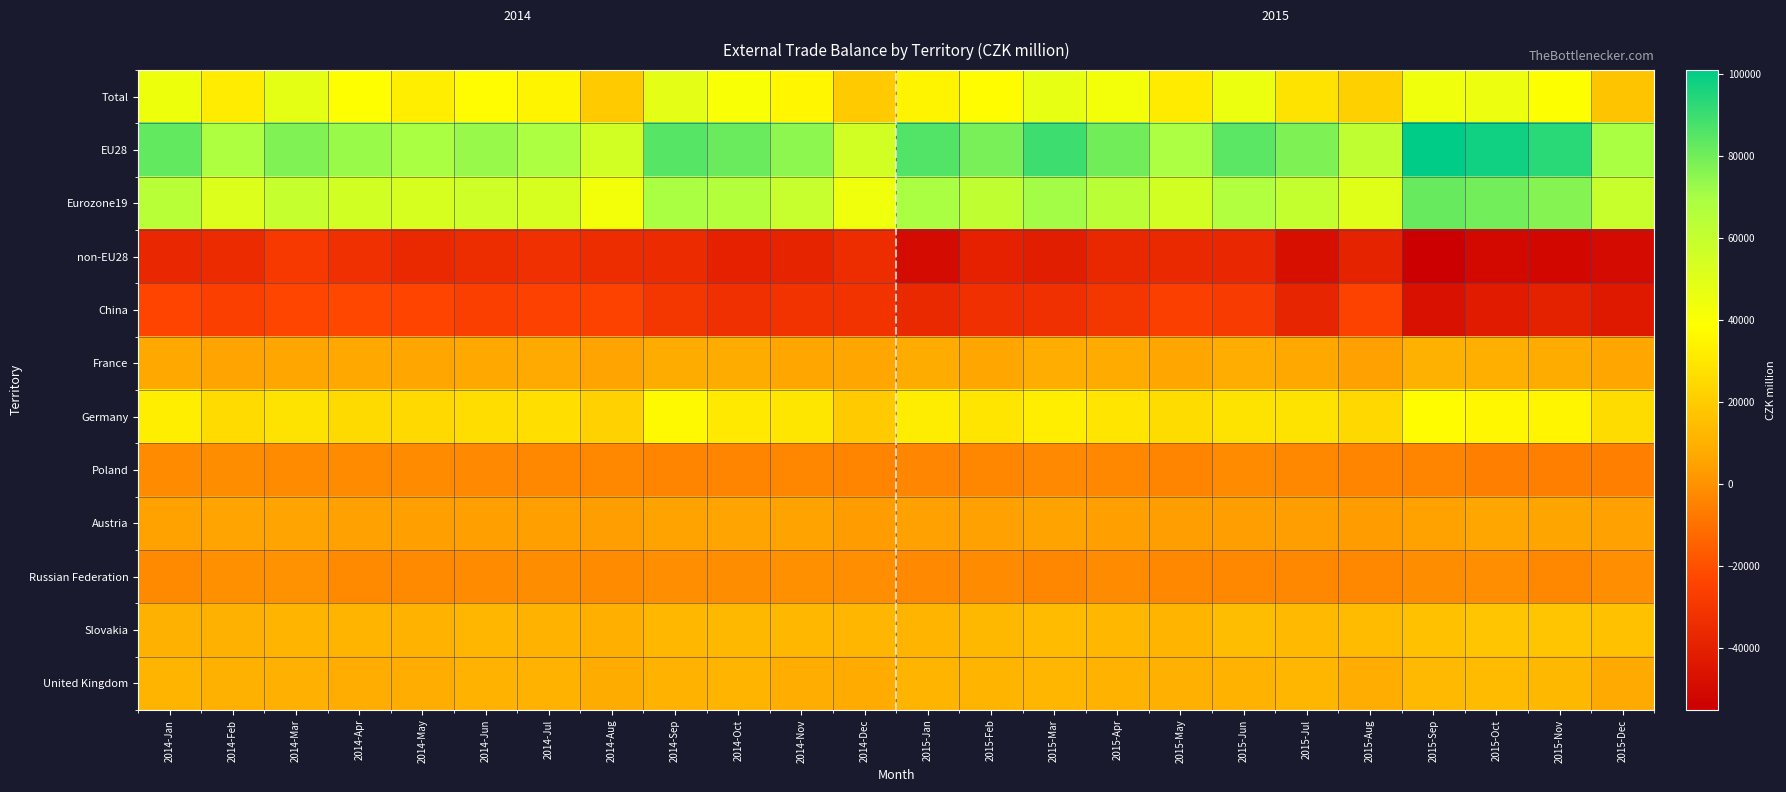

What is the difference between the maximum and minimum values in the EU28 series?

46042